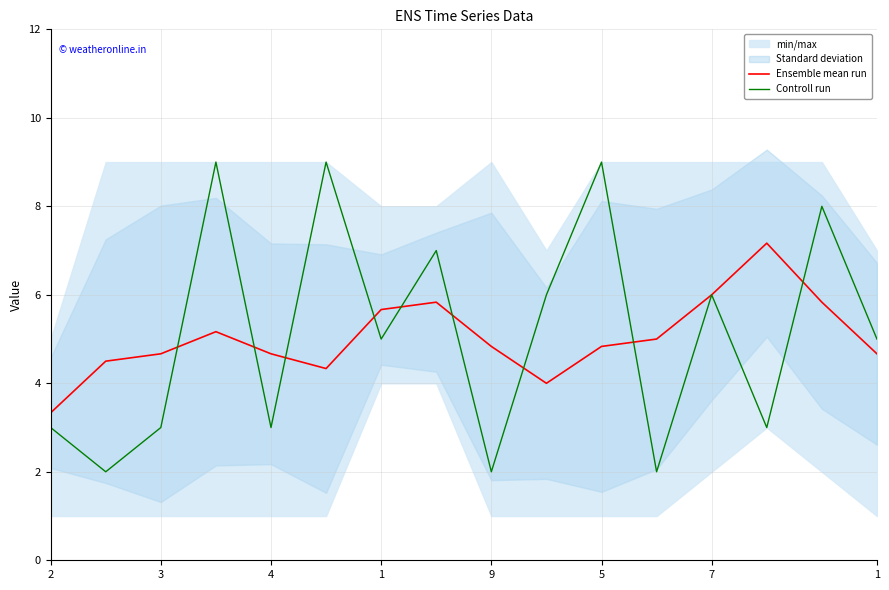

What is the spread (max minus min) of values at 1?

3.8